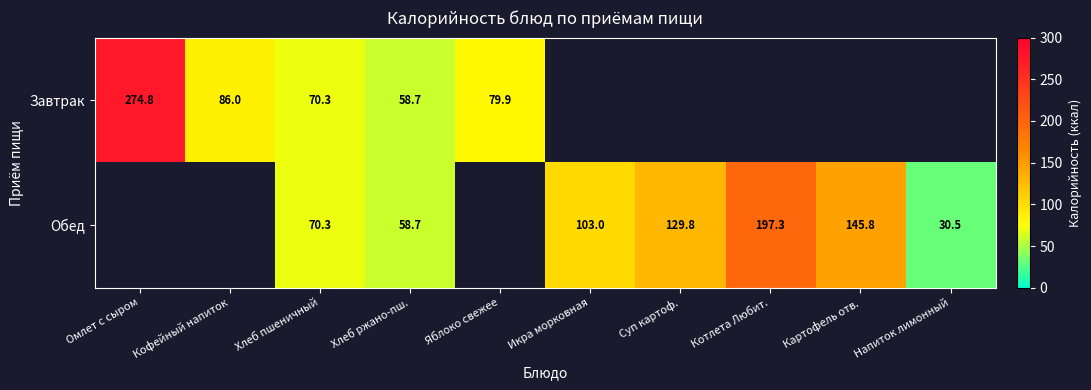

At which category does the chart reach its minimum across all series?

Напиток лимонный